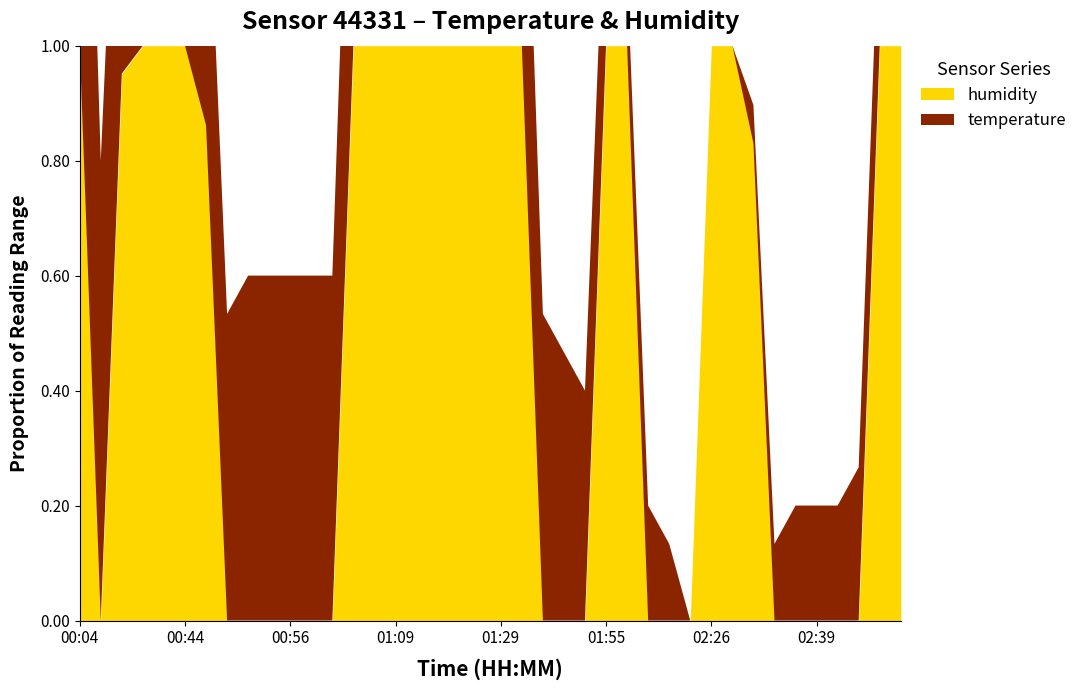

Is it true that humidity equals 130.7 at 00:46?

False